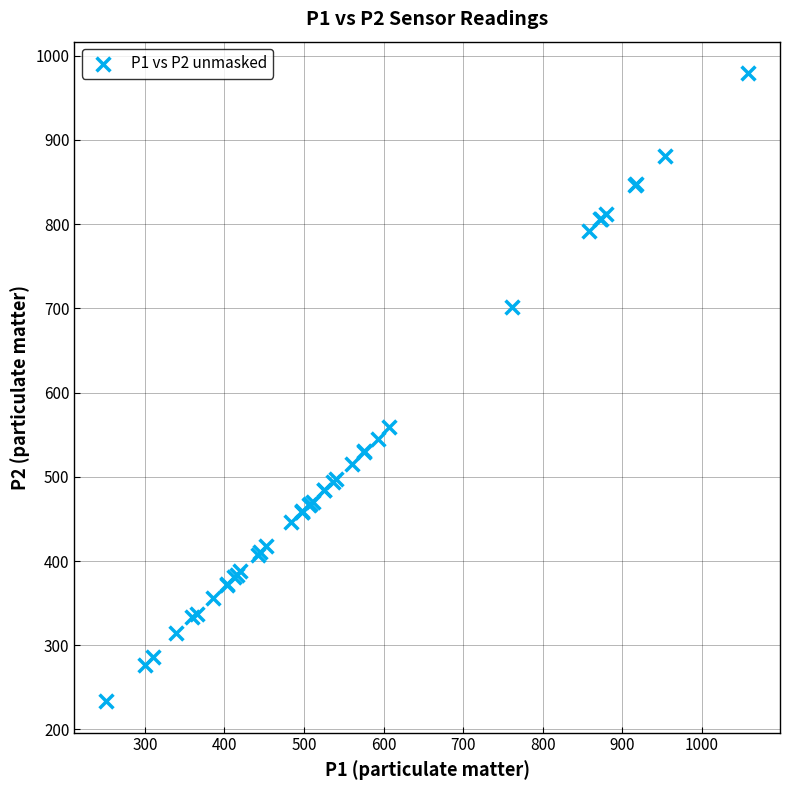

What Y value in the scatter plot is closest to 606?

558.6